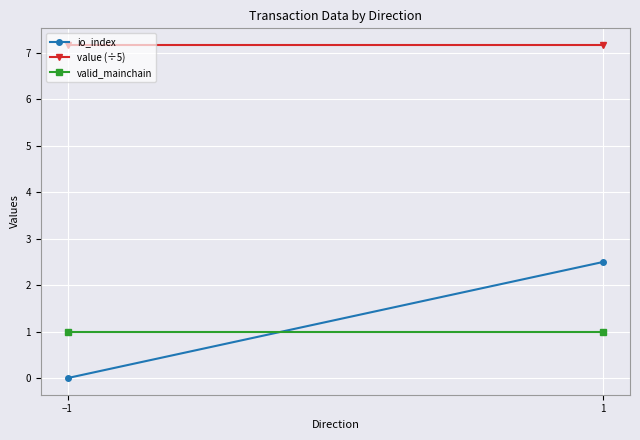

At which label is io_index closest to 1?

−1